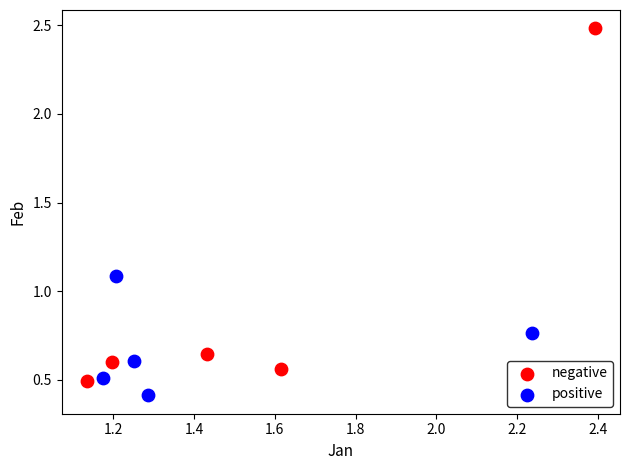

Which series contains the lowest Y value?

positive